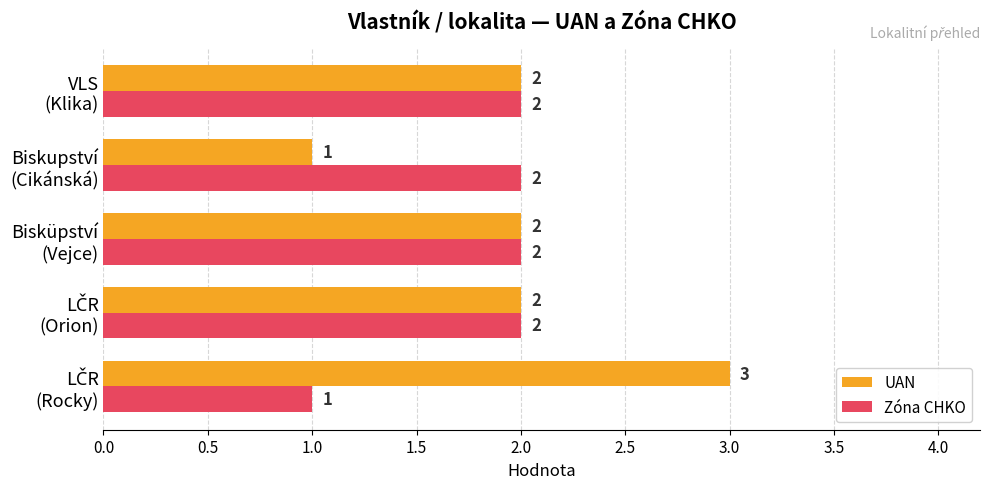

List the series in order of their overall mean, lowest first.

Zóna CHKO, UAN